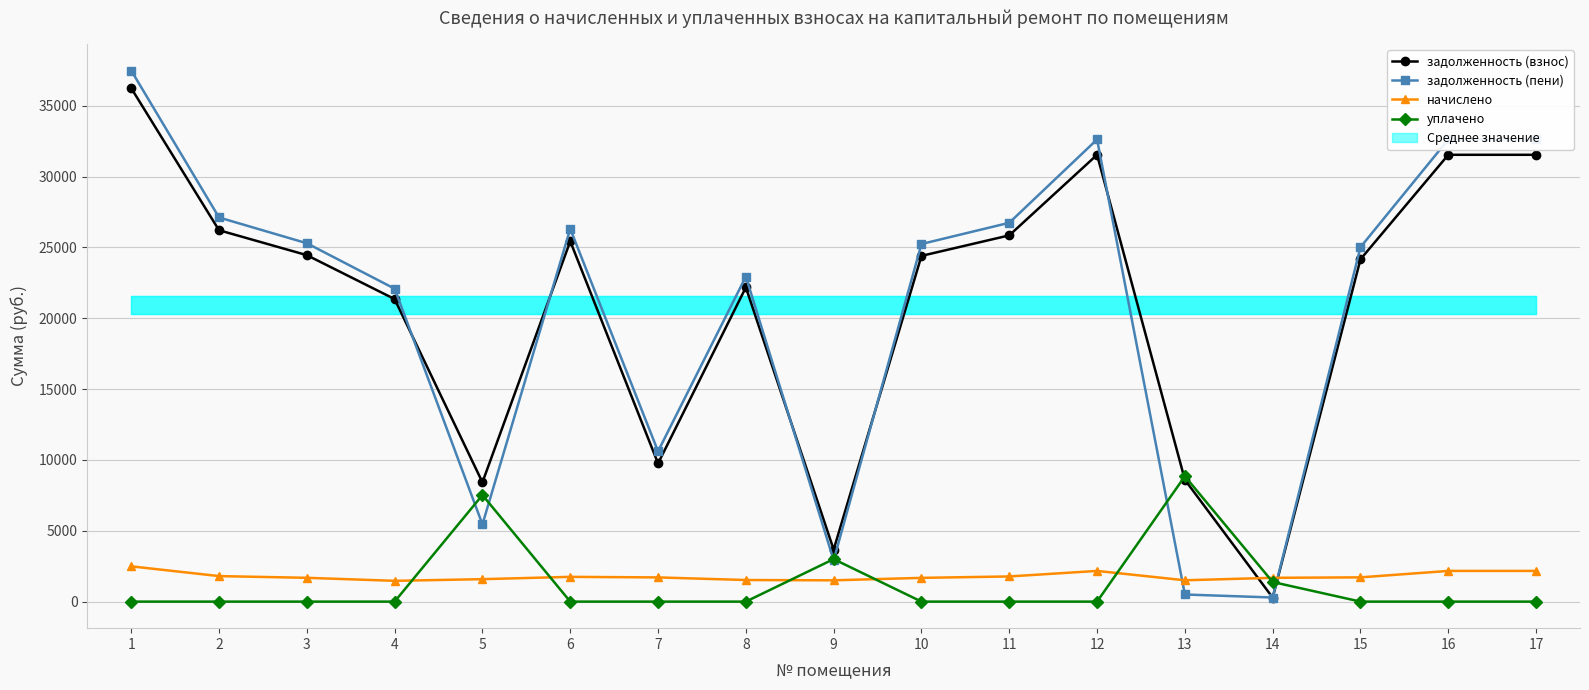

Which series has the largest total across all categories?

задолженность (пени)